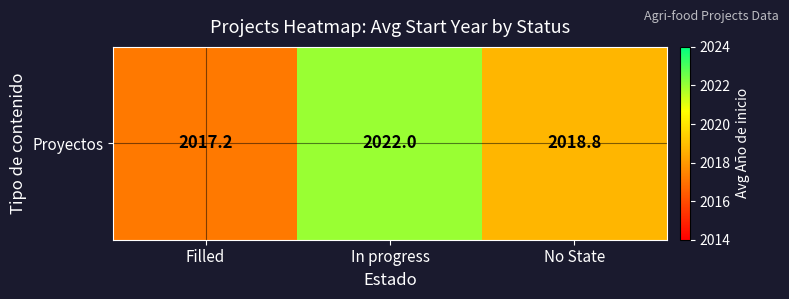

Reading left to right, transcribe all the data shown in this chart.

2017.2	2022.0	2018.8